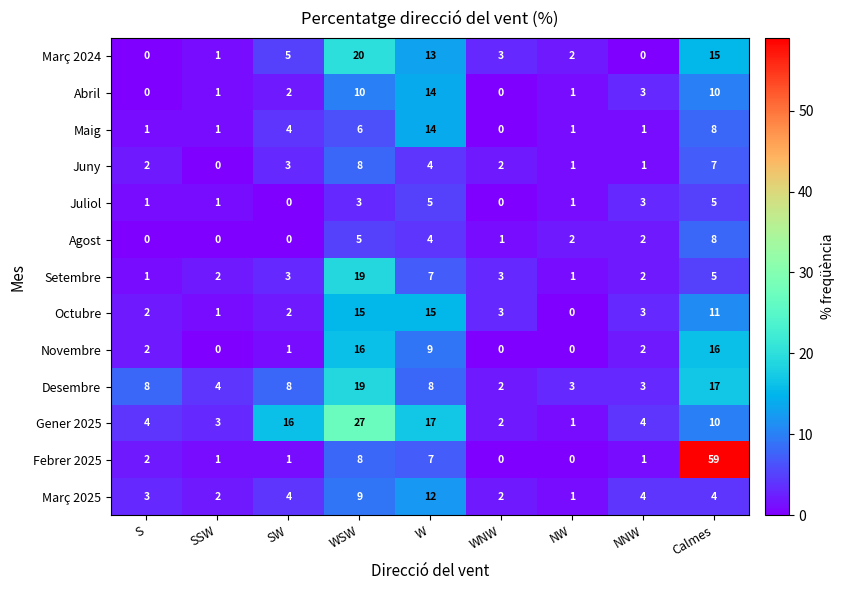

At how many categories does at least one series exceed 38?

1